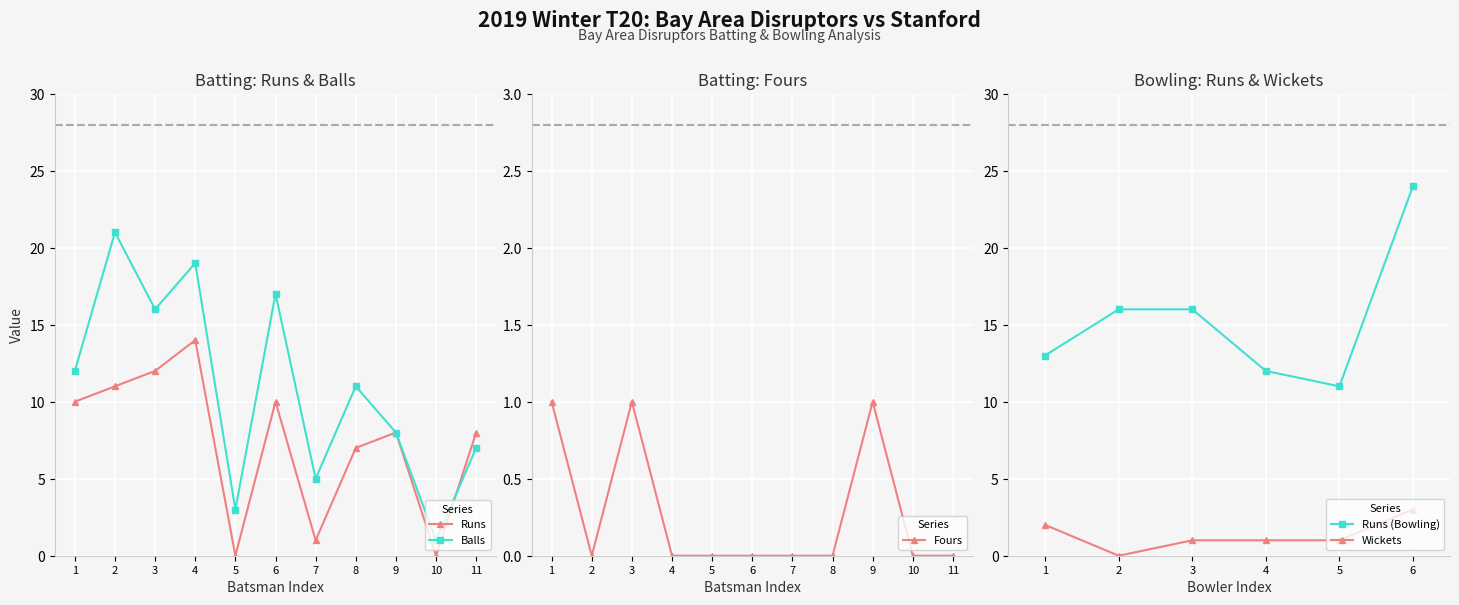

Is it true that Runs equals 7 at 8?

True